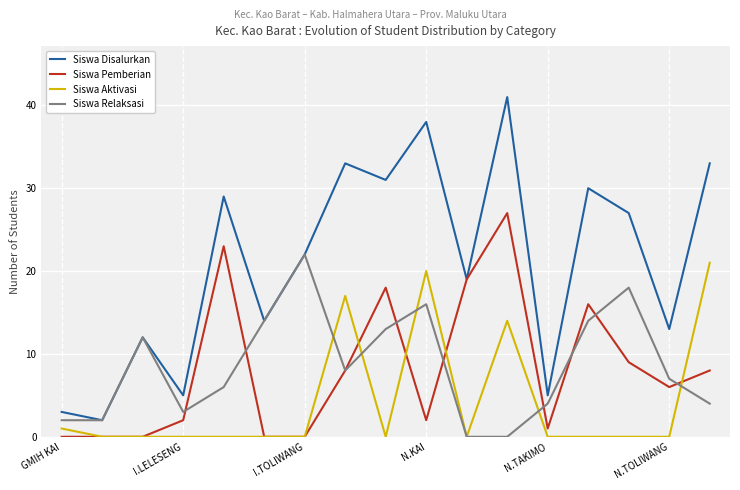

What is the average value of the Siswa Pemberian series?

8